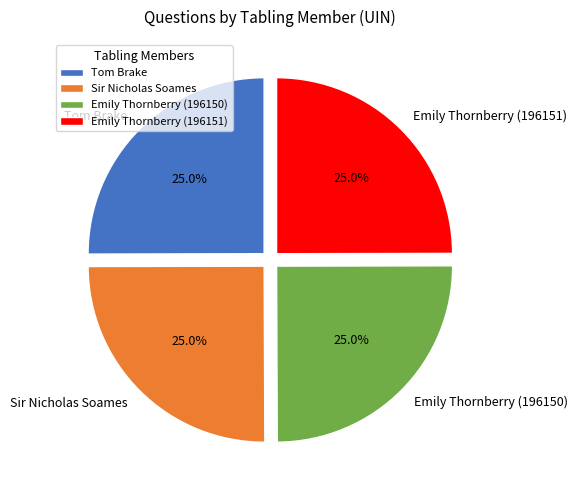

Approximately how many times larger is the value at Emily Thornberry (196150) compared to Tom Brake?

1.0